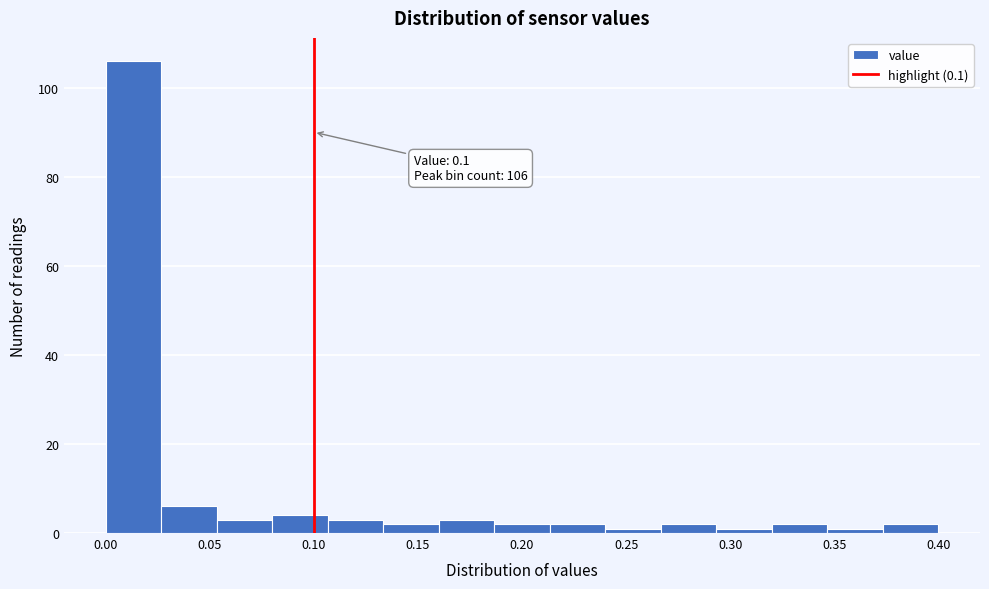

Which range on the x-axis has the tallest bar?

0.000 to 0.025